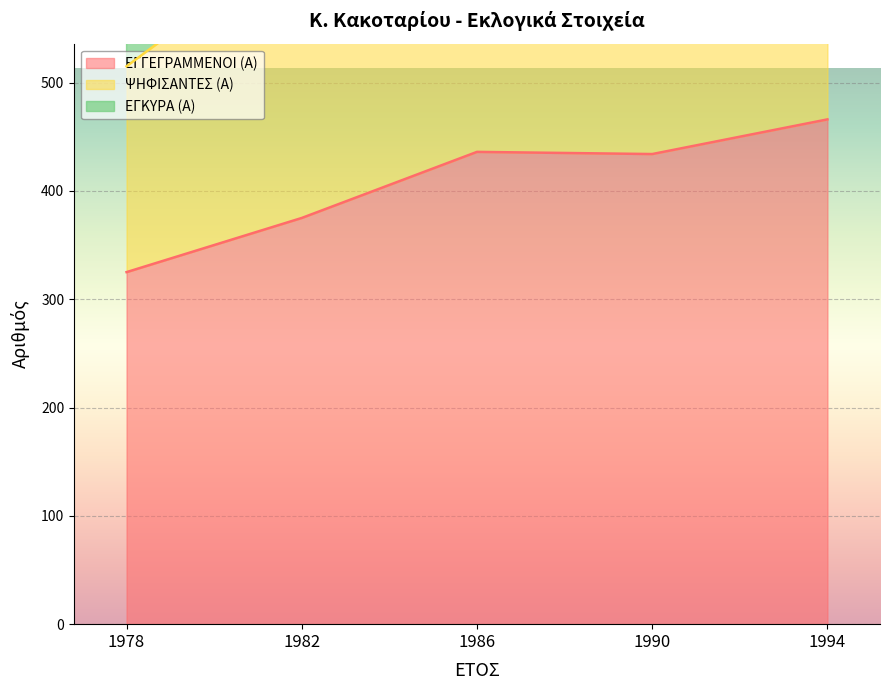

What are all the series names shown in the legend?

ΕΓΓΕΓΡΑΜΜΕΝΟΙ (Α), ΨΗΦΙΣΑΝΤΕΣ (Α), ΕΓΚΥΡΑ (Α)